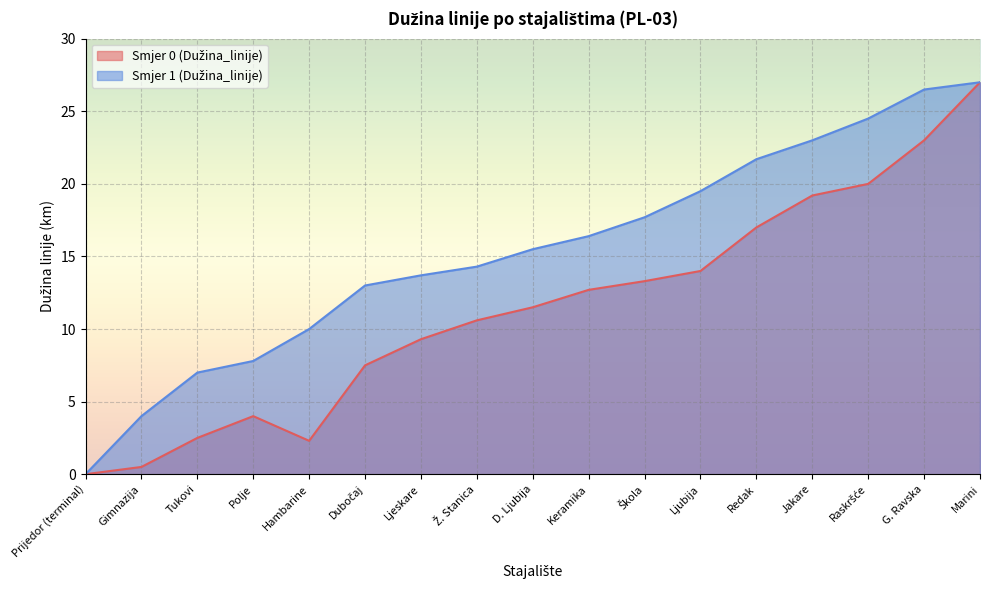

What is the difference between the maximum and minimum values in the Smjer 0 (Dužina_linije) series?

27.0